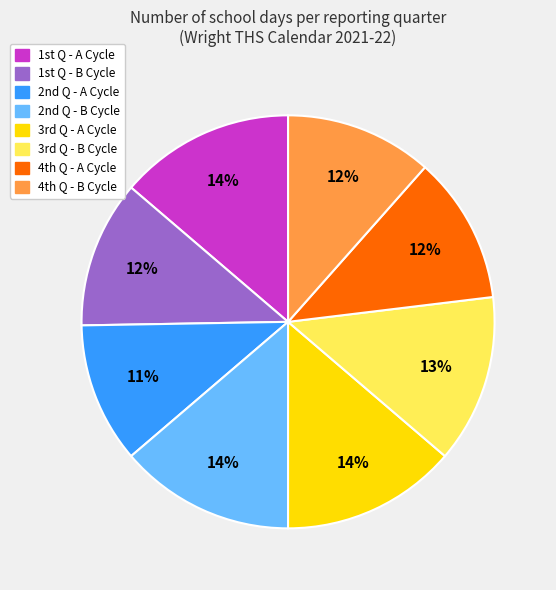

Is there any slice that represents more than half of the pie?

No